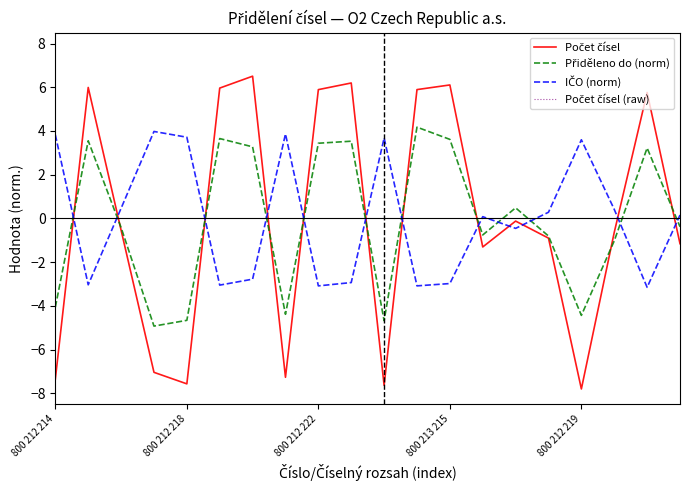

At which label is Přiděleno do (norm) closest to 0?

19